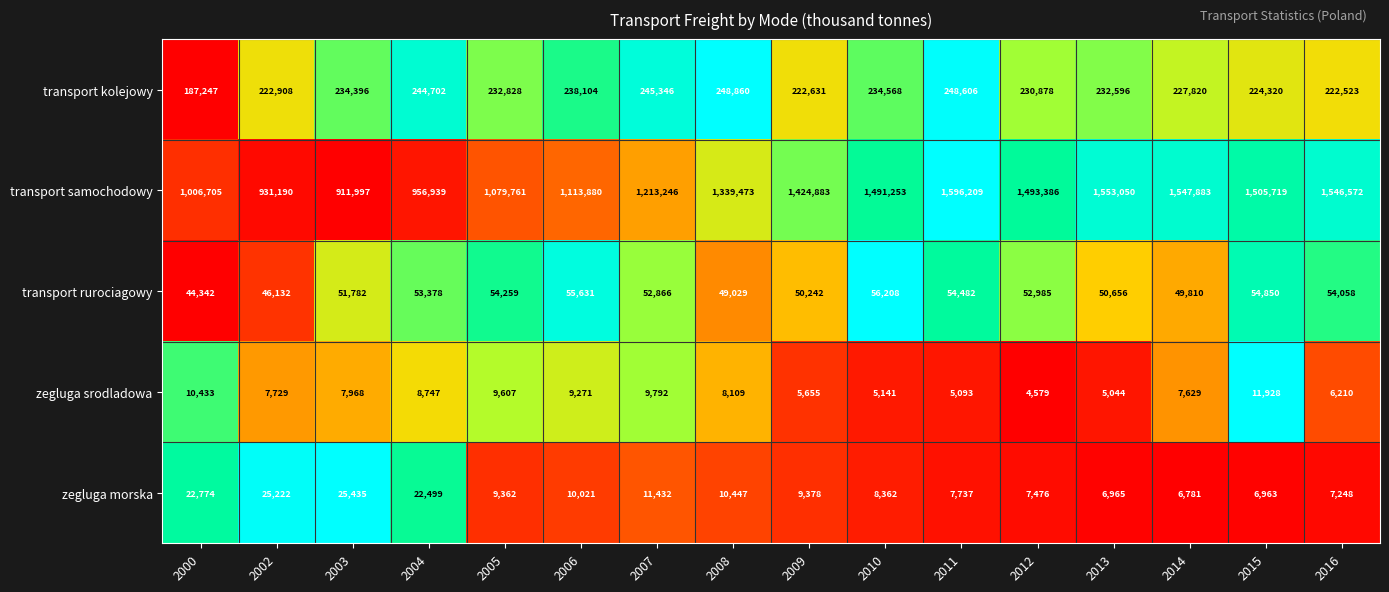

At which category is the sum across all series the highest?

2011